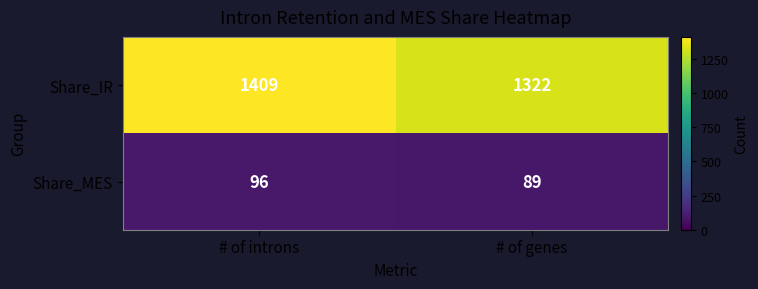

The value of Share_MES at # of introns is 59. True or false?

False